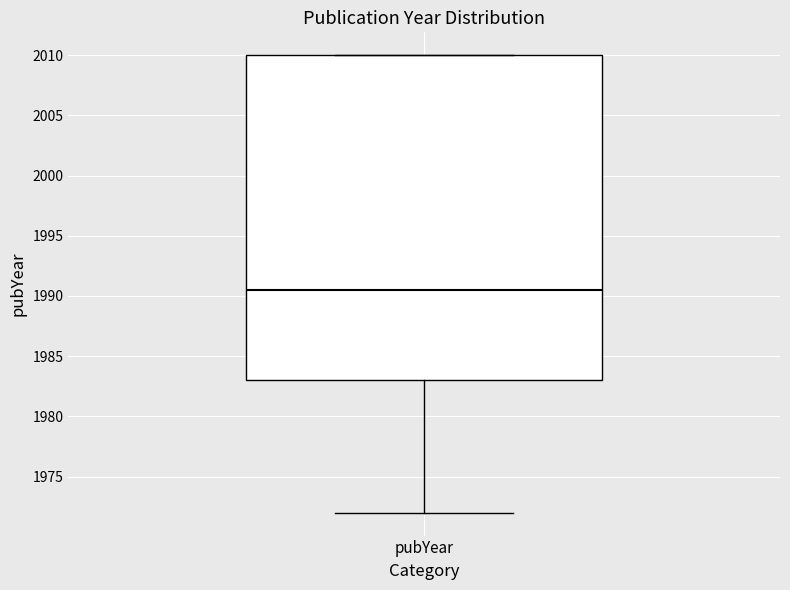

Transcribe this box plot: give where the median line is, the range the box spans, and where the two whiskers end, as read against the y-axis. The values are not printed on the chart, so give them approximately, as read against the axis.

median 1990.5, box 1983.0 to 2010.0, whiskers 1972.0 to 2010.0